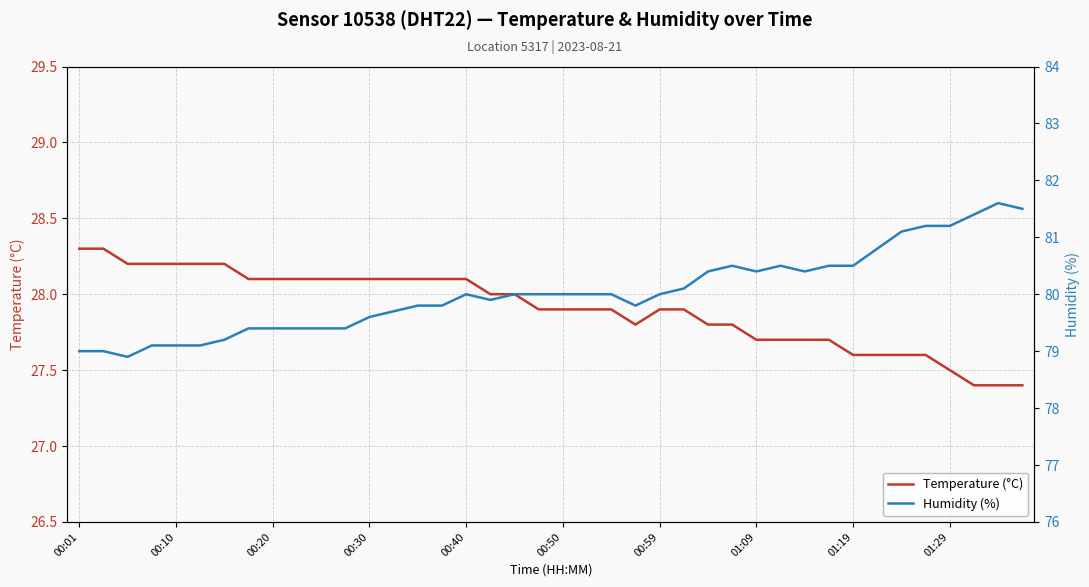

What is the maximum value shown in the chart?

81.6